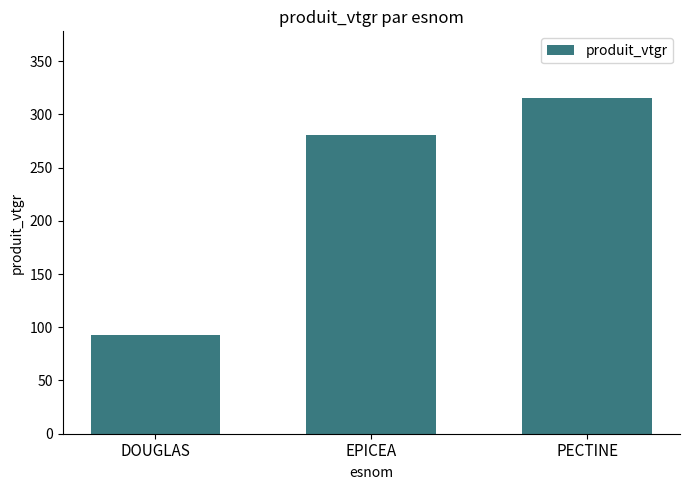

How many data points are less than 281?

1